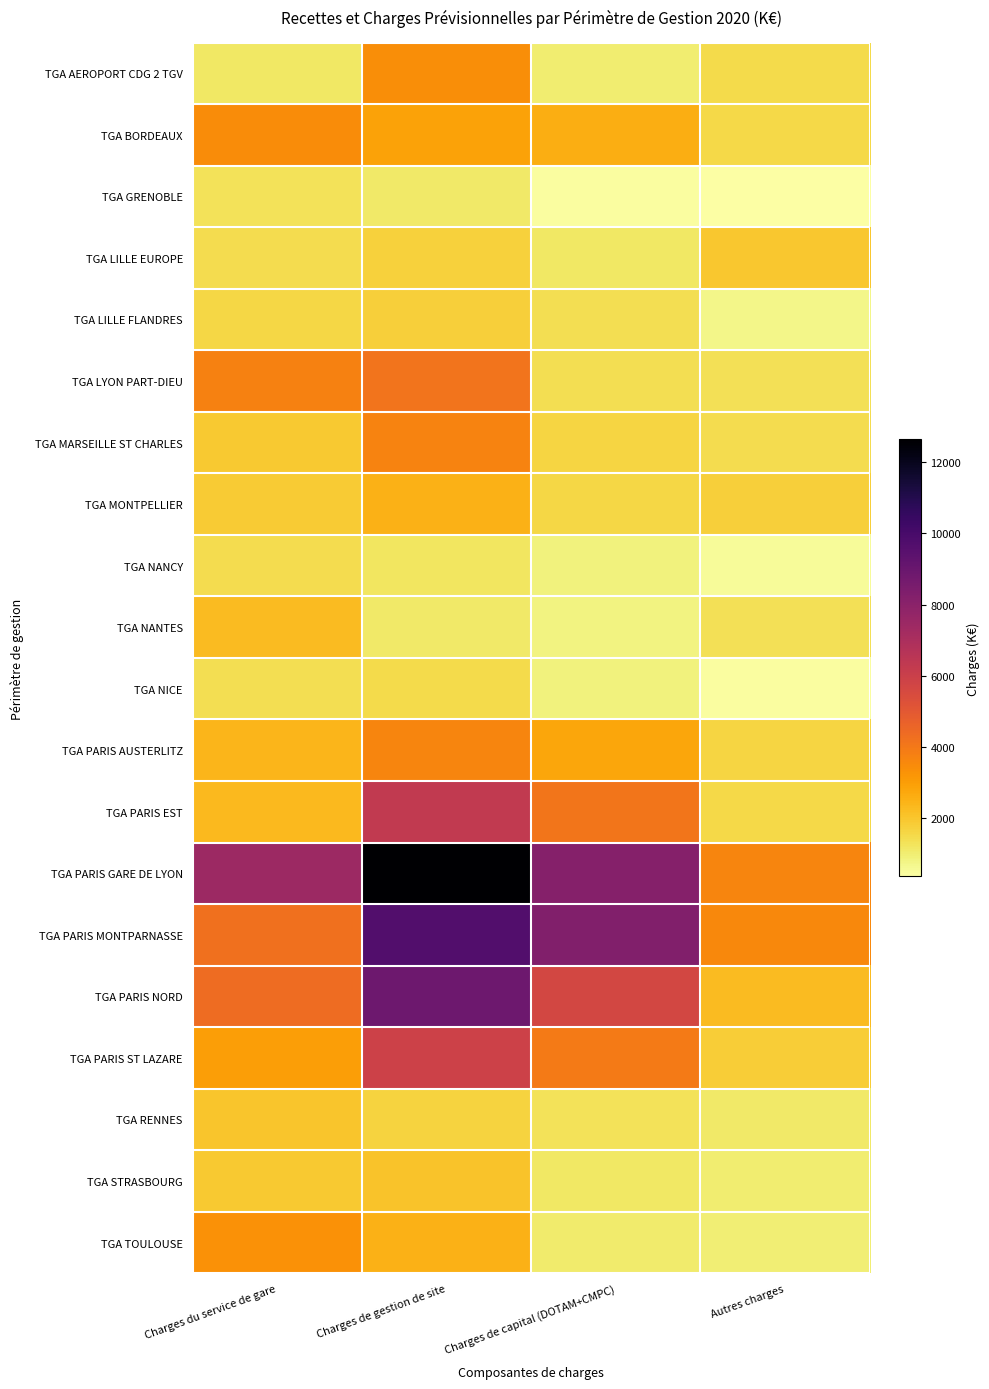

At which category is the sum across all series the highest?

Charges de gestion de site